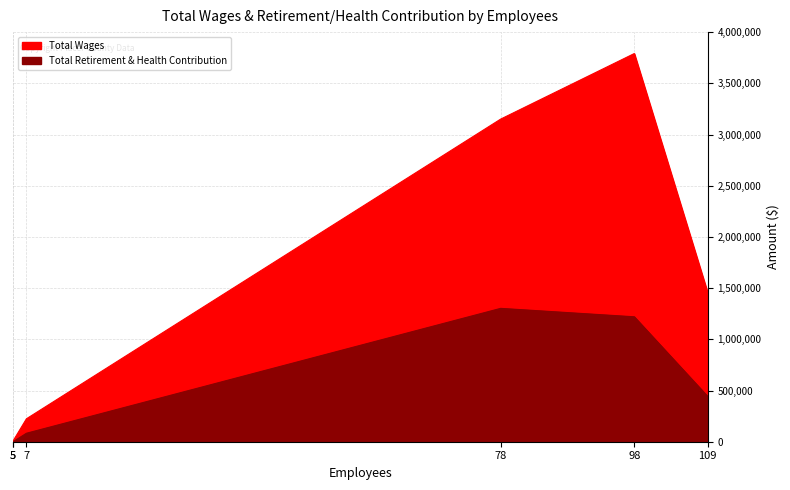

Does the chart have visible grid lines?

Yes